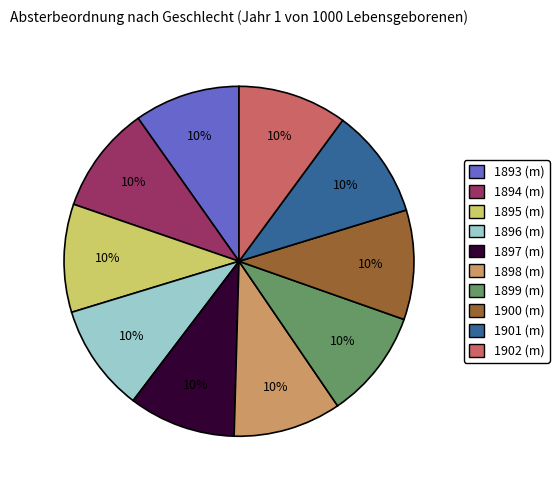

Is it true that 1895 (m) is 10% of the pie?

True